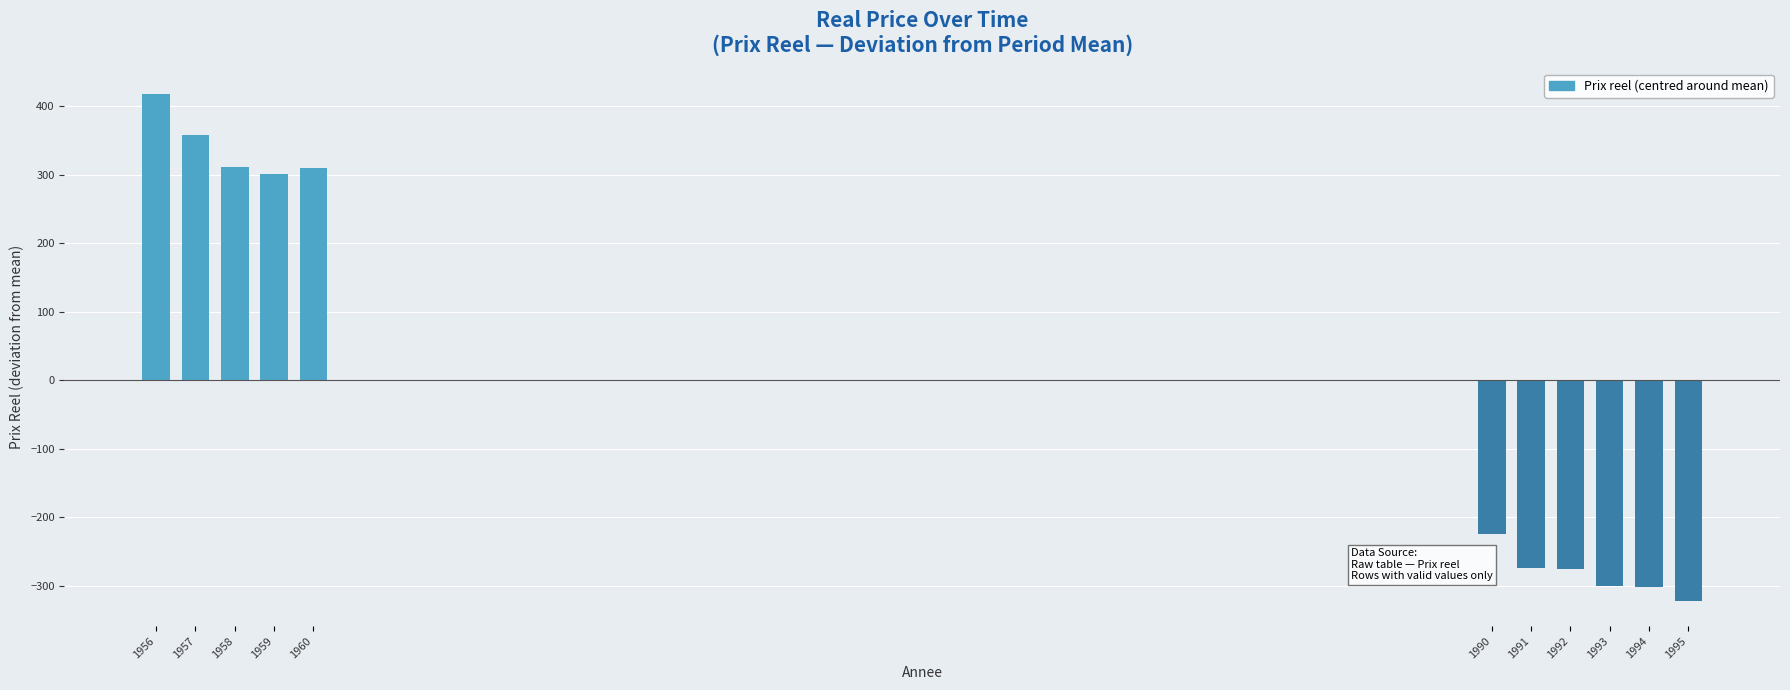

What value does the data have at 1993?

-300.3